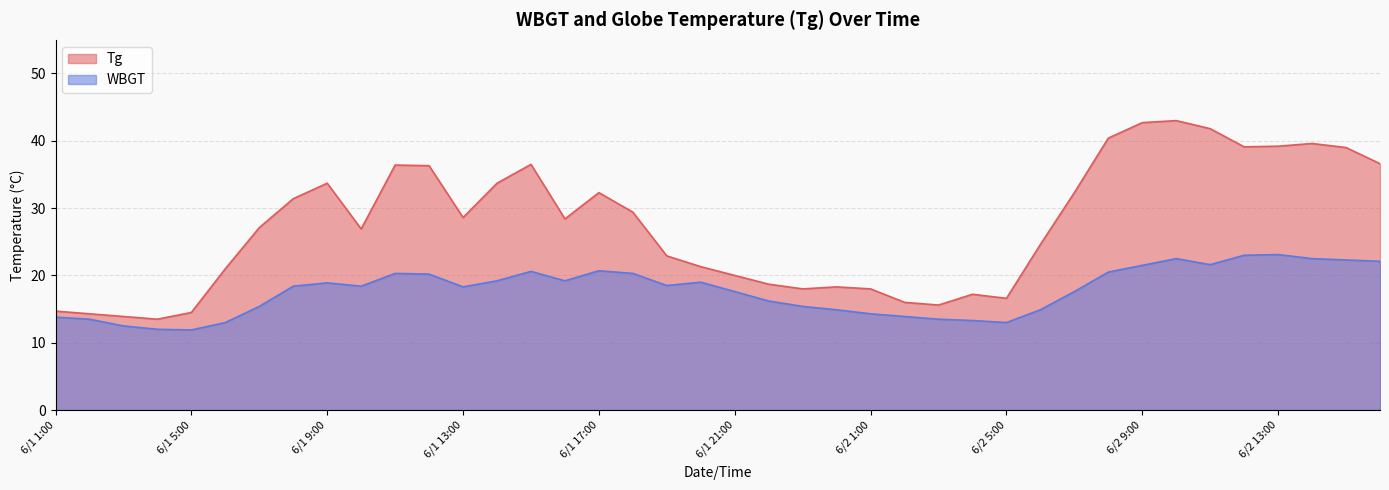

List the series in order of their overall mean, highest first.

Tg, WBGT